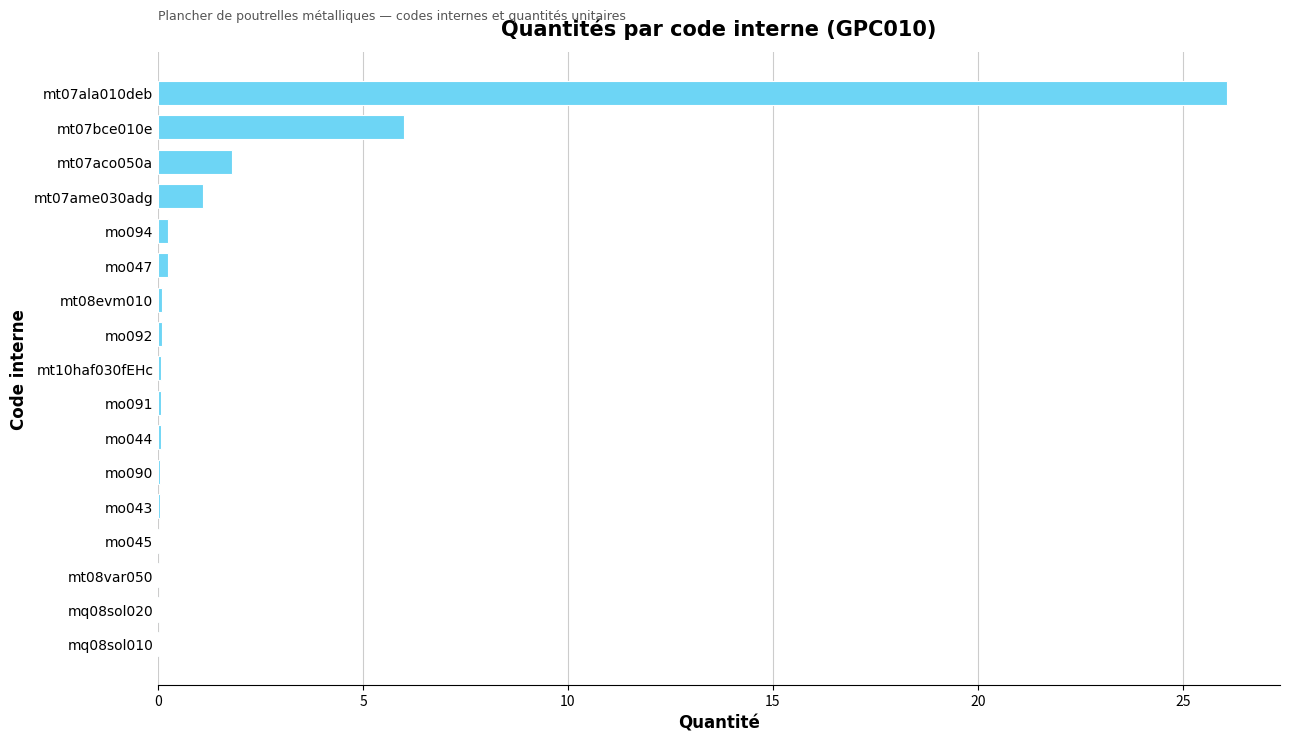

Is it true that the value at mo045 is 0.0?

True